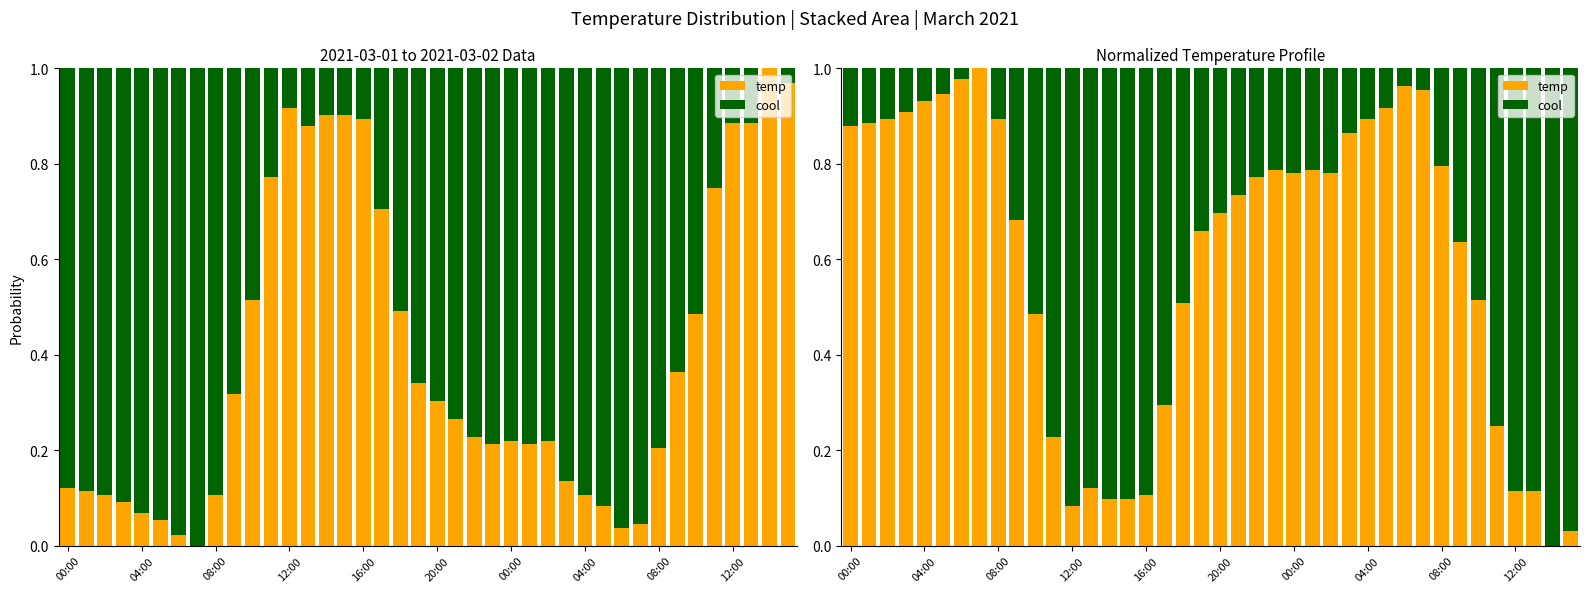

How many distinct data groups are displayed?

2